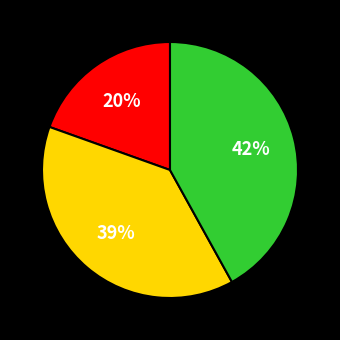

To the nearest percent, what is the difference between the largest and smallest slice percentages?

22%